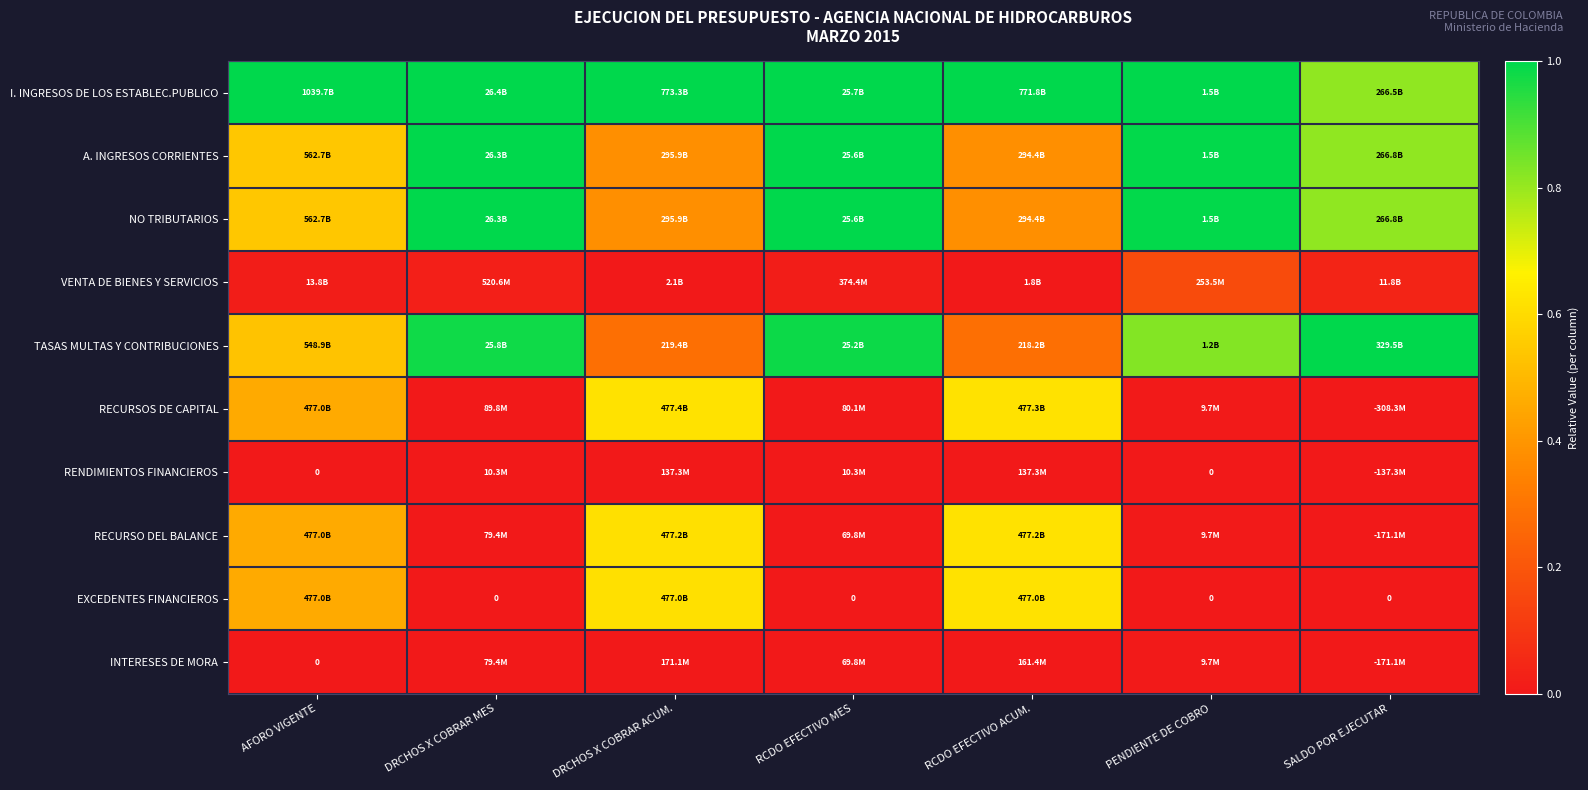

The A. INGRESOS CORRIENTES series shows 1.4 at PENDIENTE DE COBRO. True or false?

False